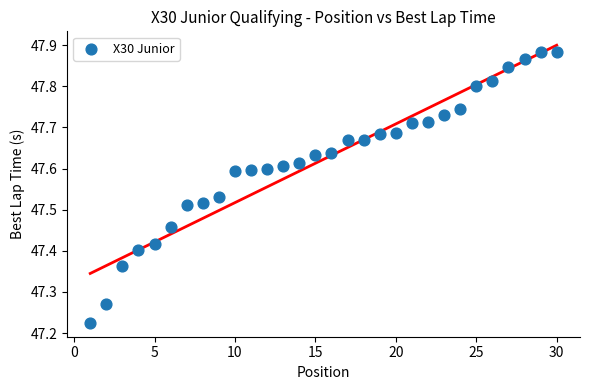

What is the range of Y values (max minus min)?

0.7